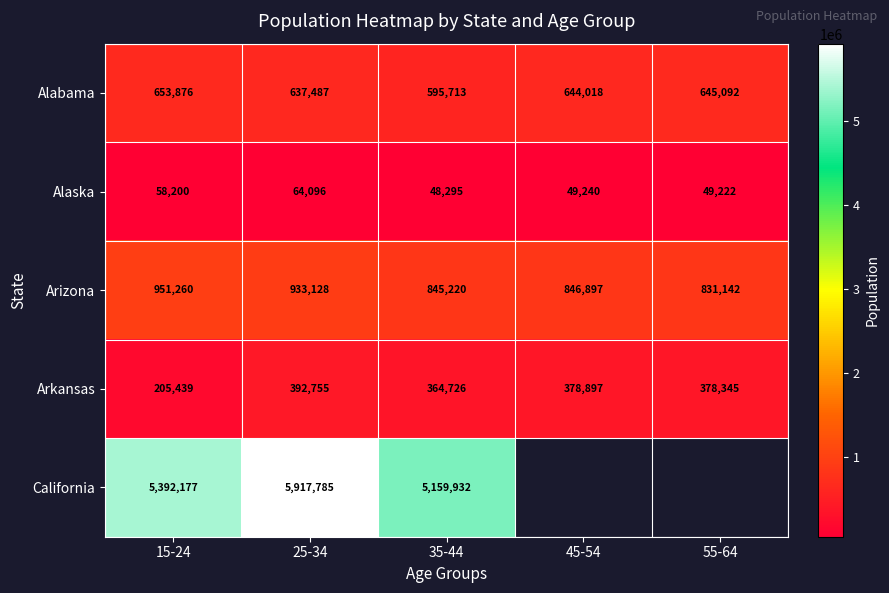

What is the difference between the highest and lowest values at 15-24?

5333977